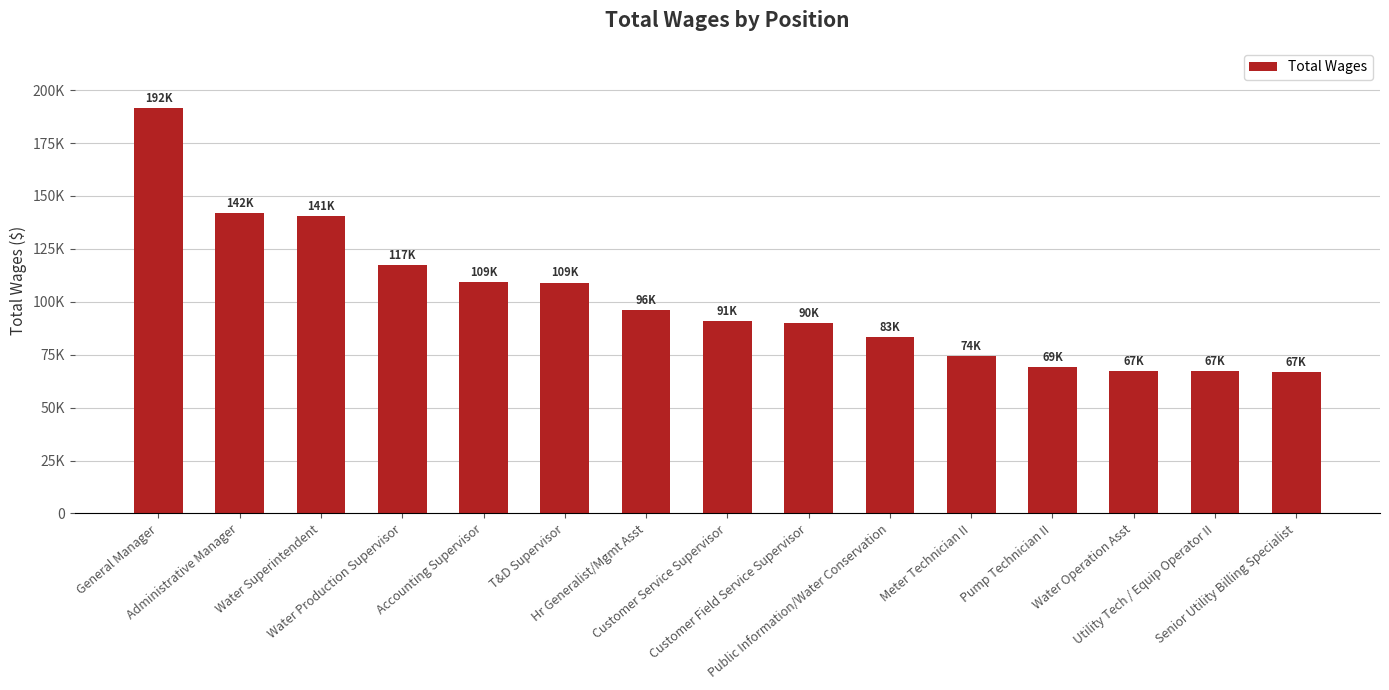

True or false: the data shows 83494 at Public Information/Water Conservation.

True